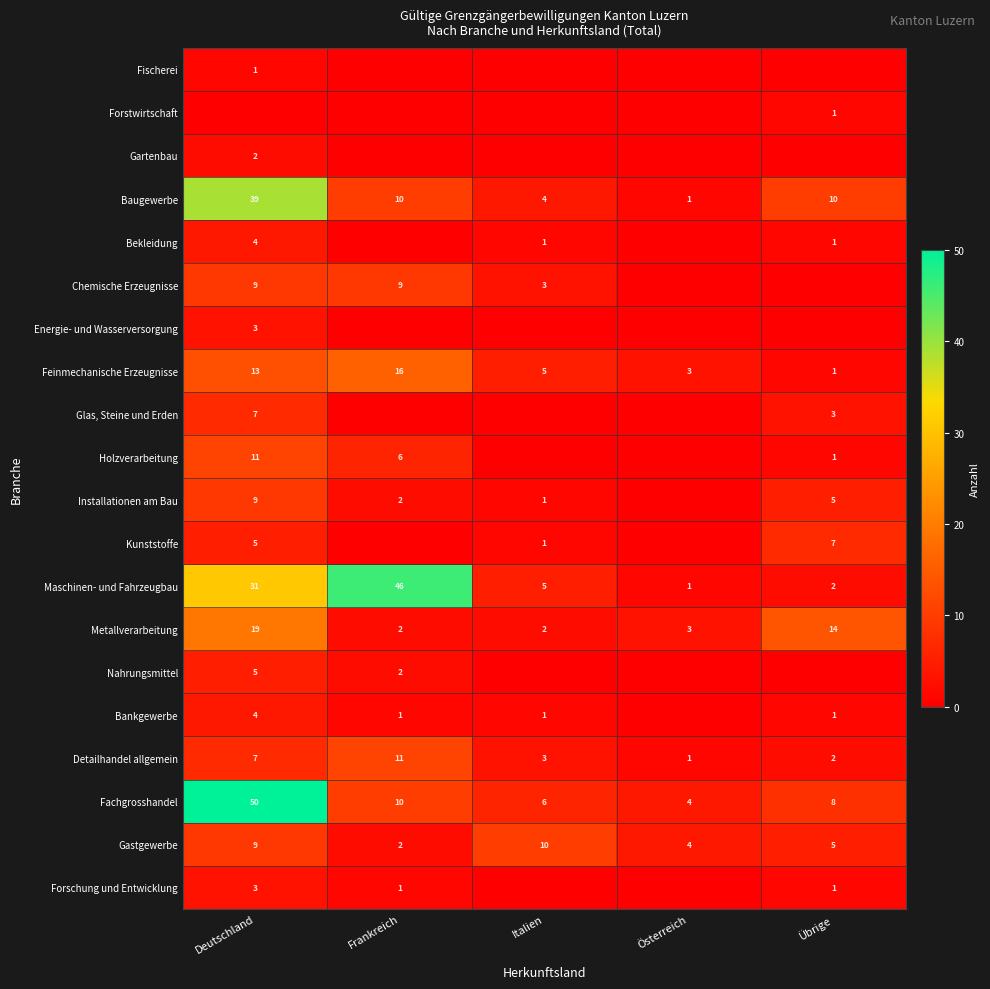

Is the value of Nahrungsmittel at Deutschland greater than the value of Holzverarbeitung at Übrige?

Yes